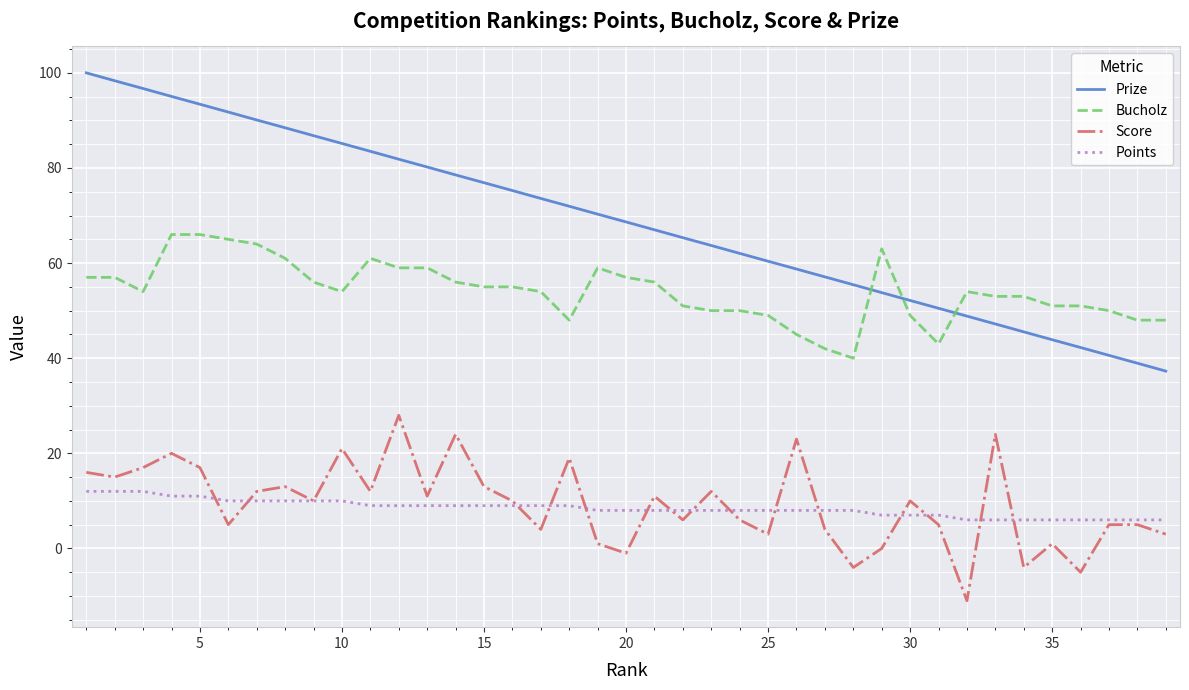

Rank the series by their maximum value, from lowest to highest.

Points, Score, Bucholz, Prize